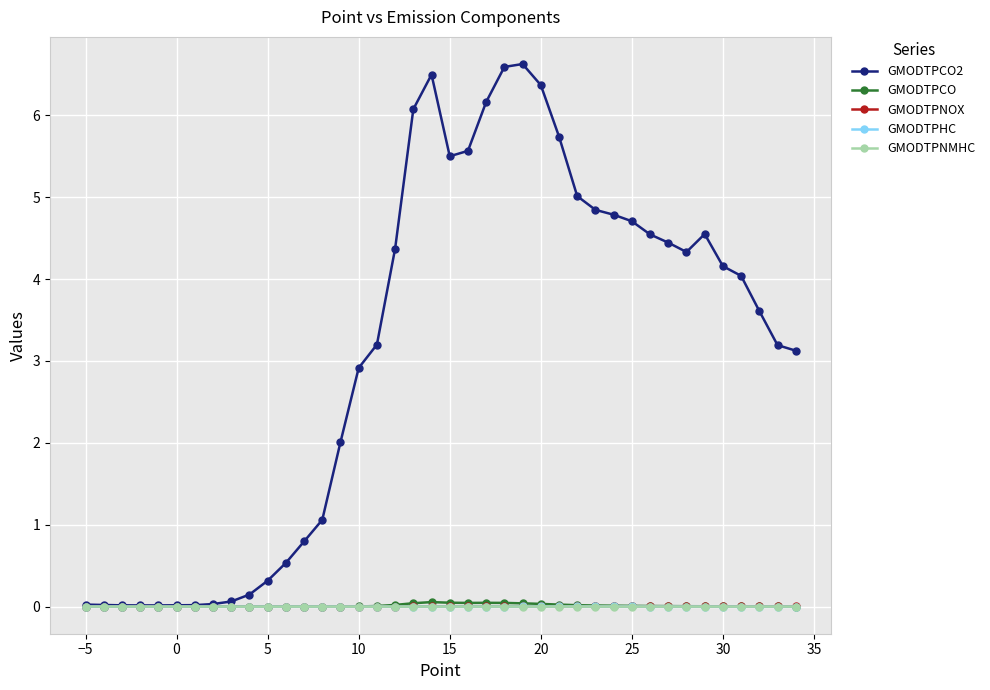

Which series has the largest total across all categories?

GMODTPCO2